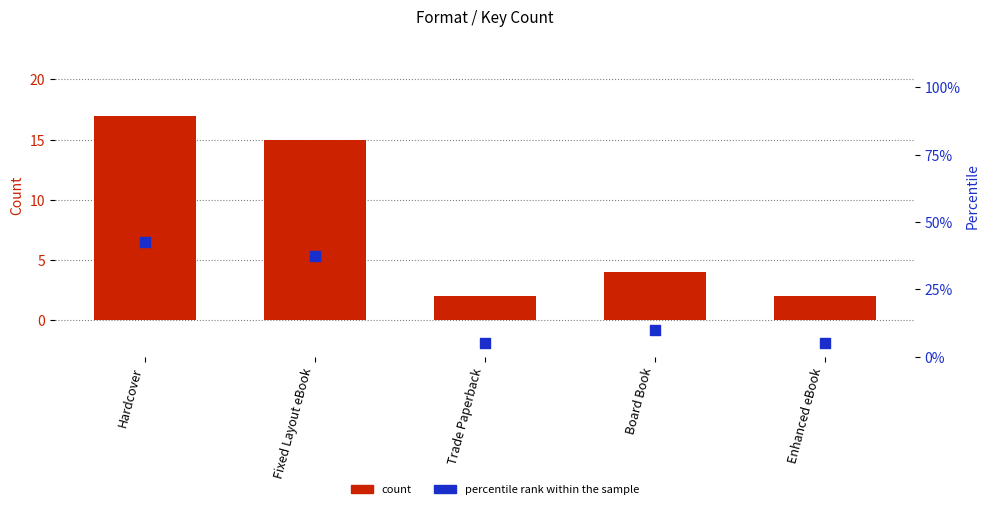

What are all the series names shown in the legend?

count, percentile rank within the sample